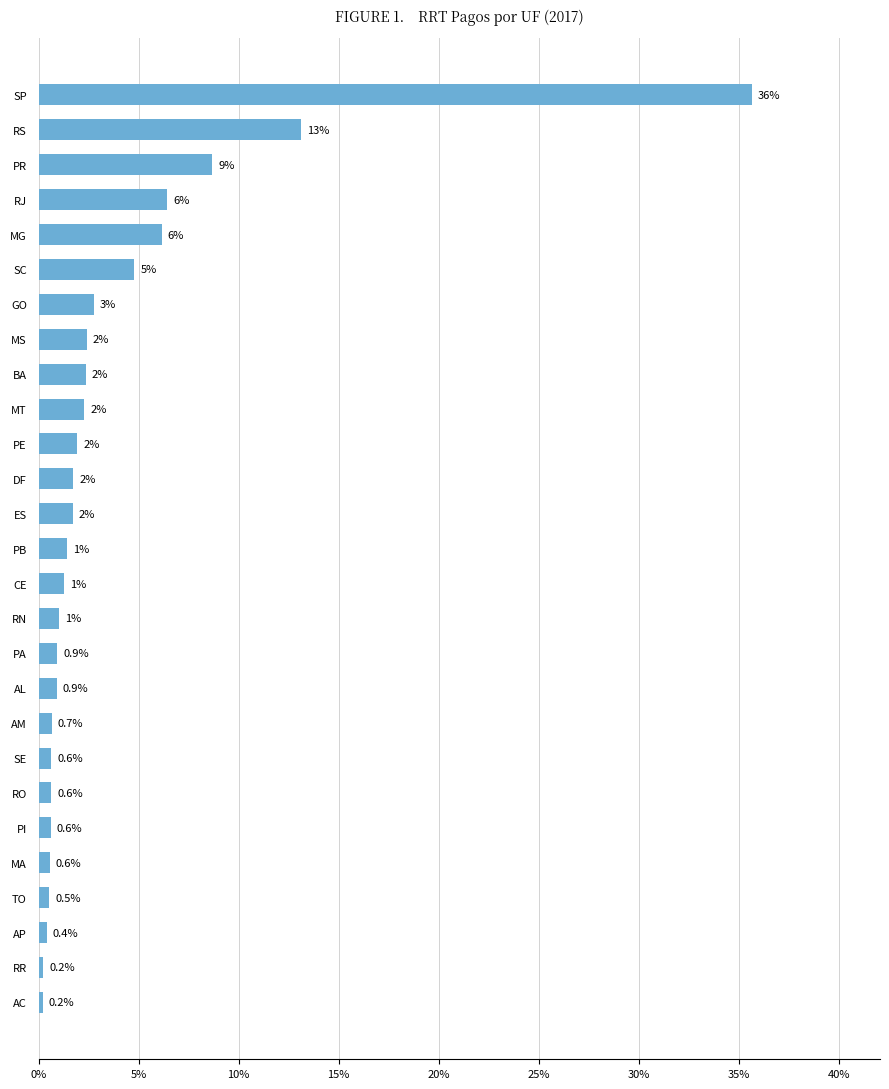

Where is the data nearest to the value 17?

RS